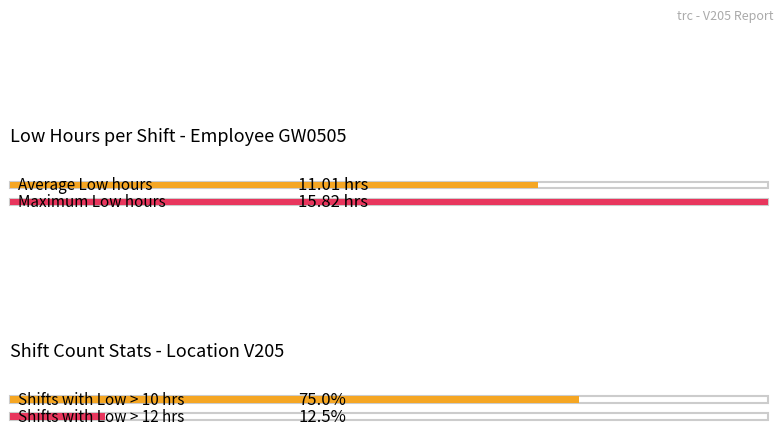

Does the chart contain any negative values?

No